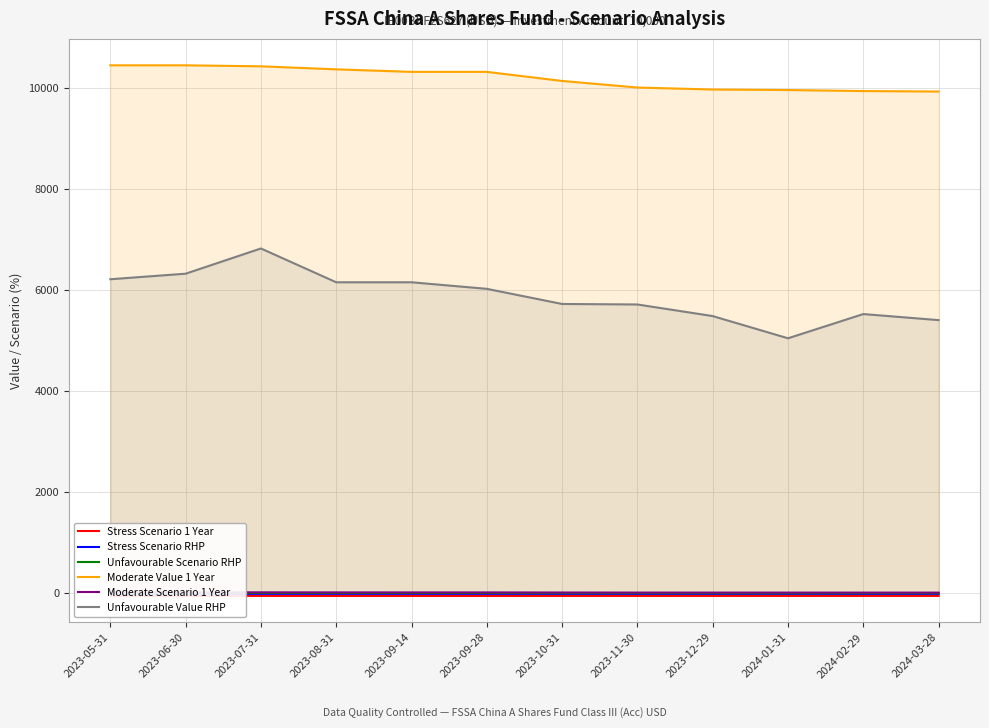

Is it true that Moderate Value 1 Year equals 15717.6 at 2023-06-30?

False